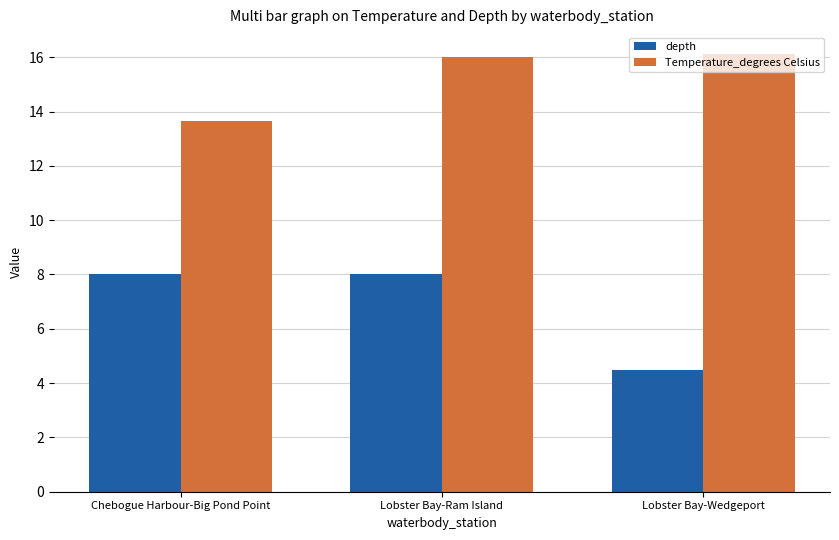

How many groups of bars are there?

3